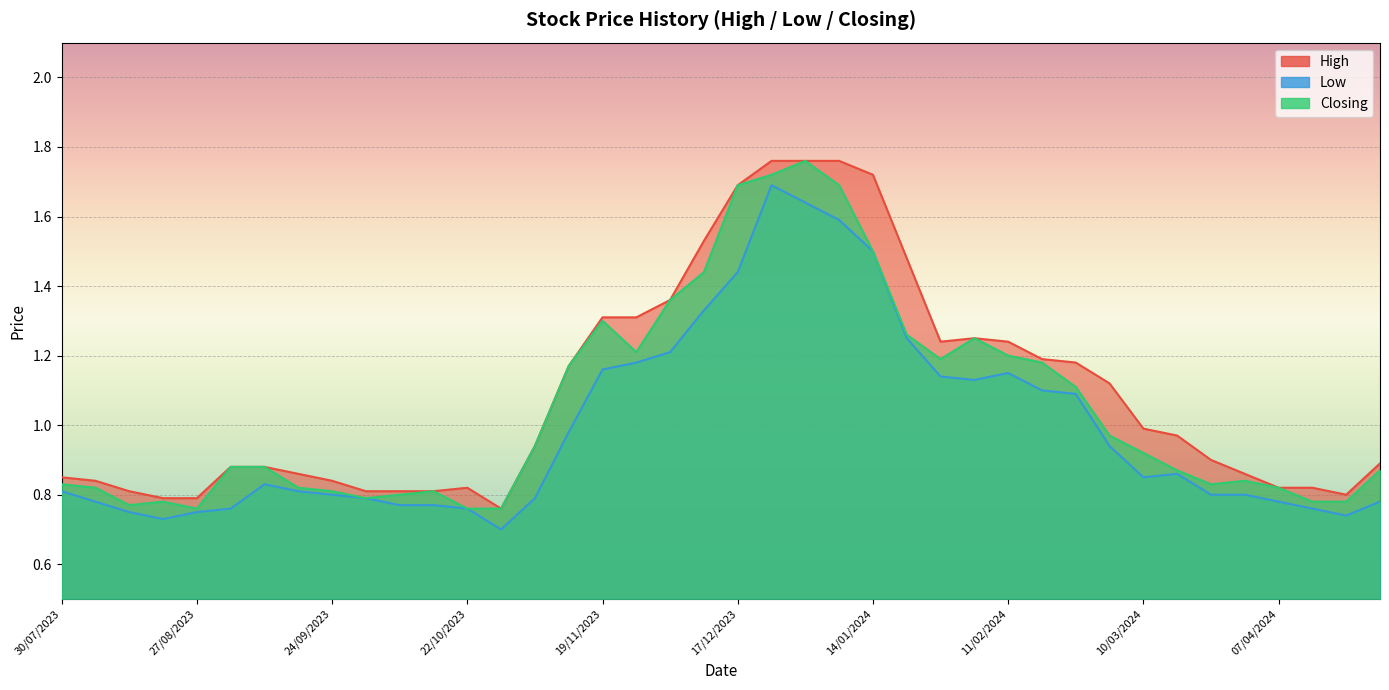

Is it true that Low equals 0.6 at 11/02/2024?

False